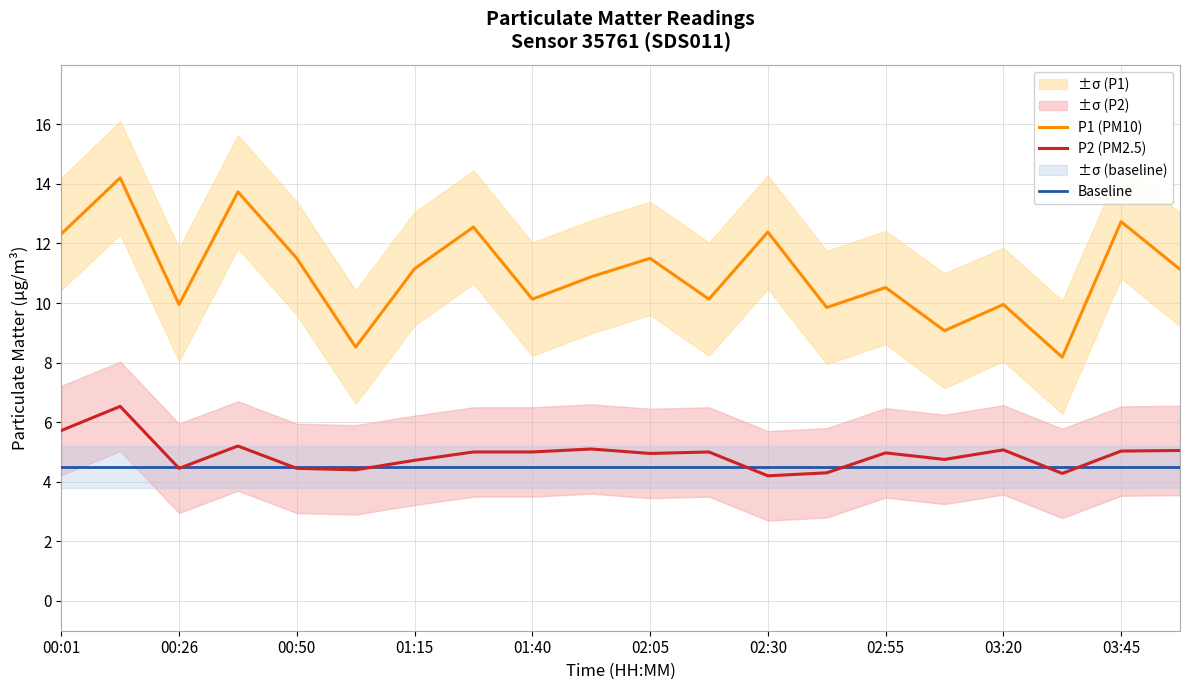

The P1 (PM10) series shows 11.5 at 02:05. True or false?

True